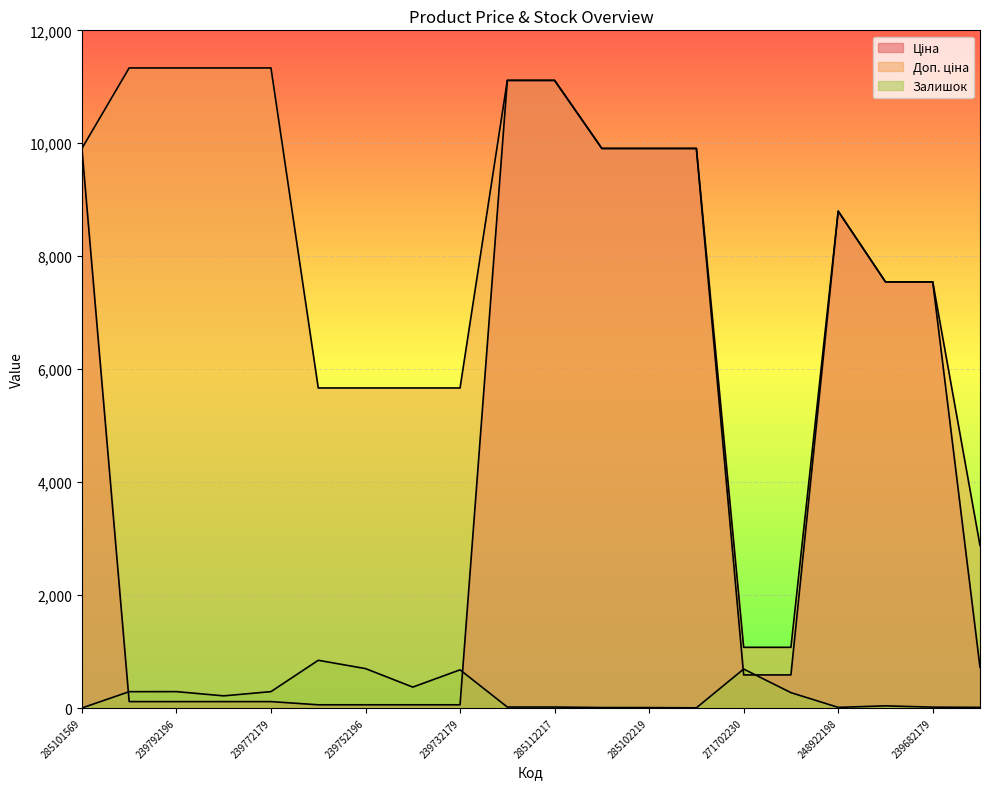

What are all the series names shown in the legend?

Ціна, Доп. ціна, Залишок